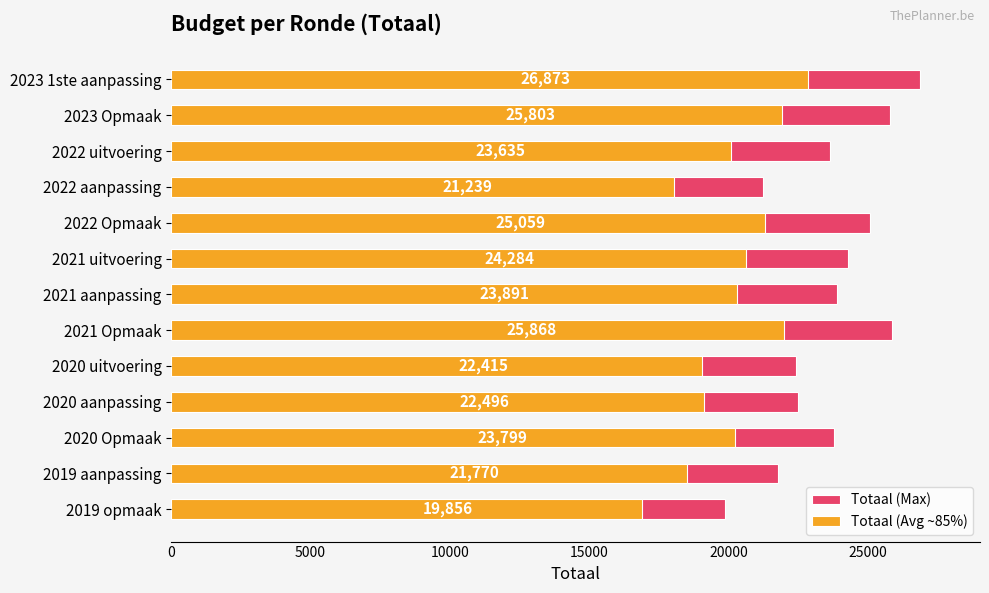

What are all the series names shown in the legend?

Totaal (Max), Totaal (Avg ~85%)